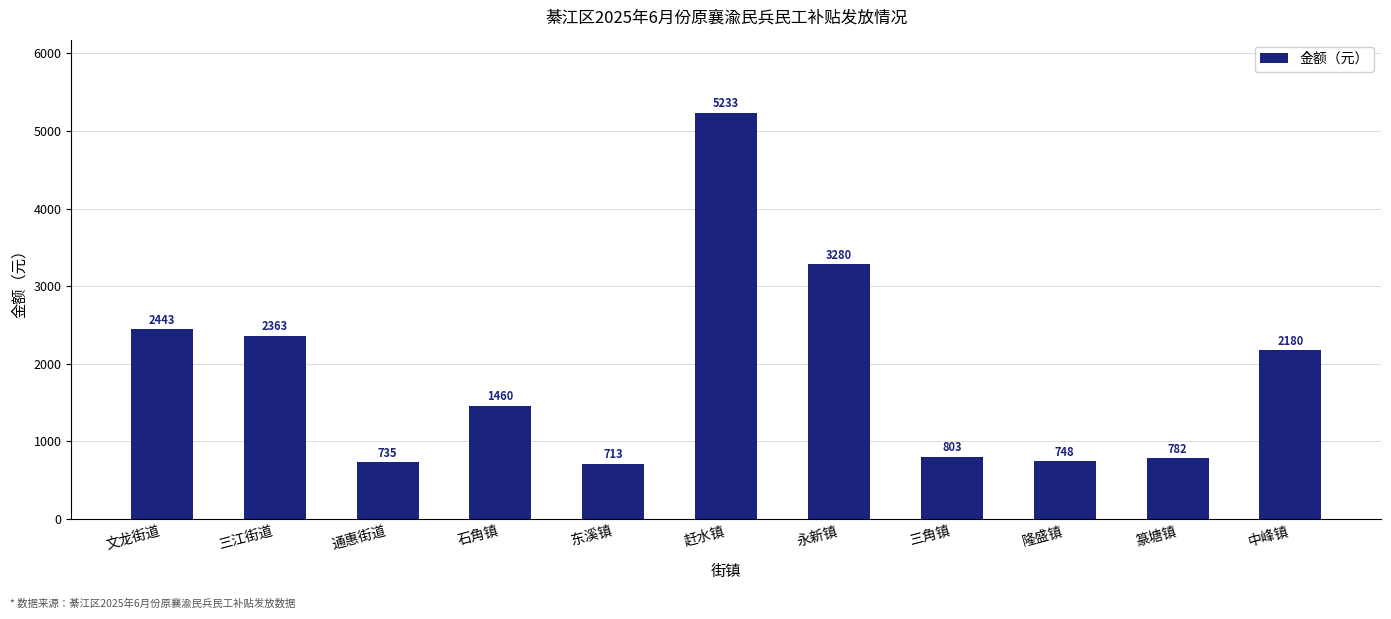

What is the minimum value shown in the chart?

713